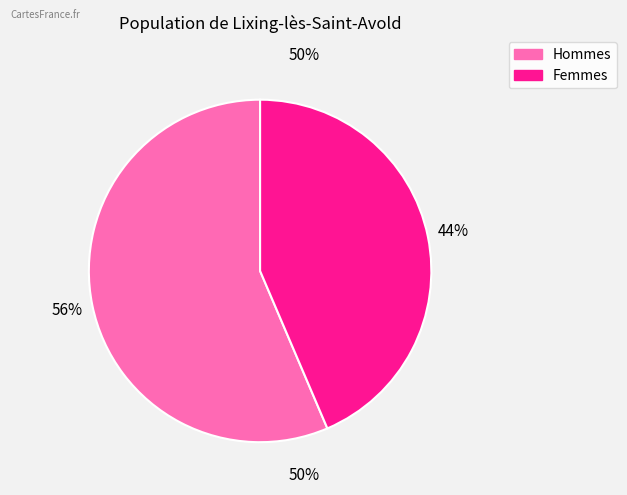

Approximately how many times larger is the value at Femmes compared to Hommes?

0.8